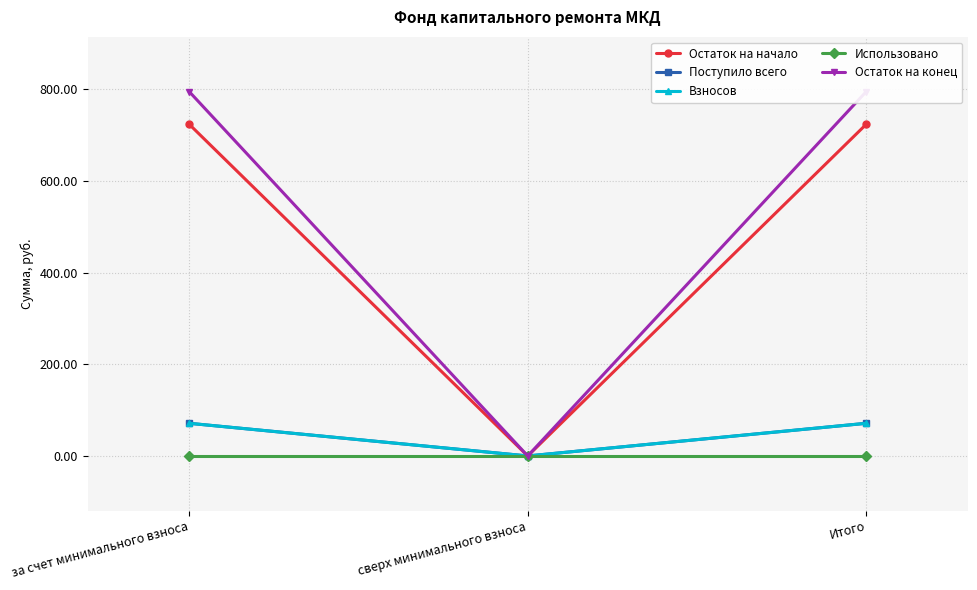

What is the total value across all series at Итого?

1660.4